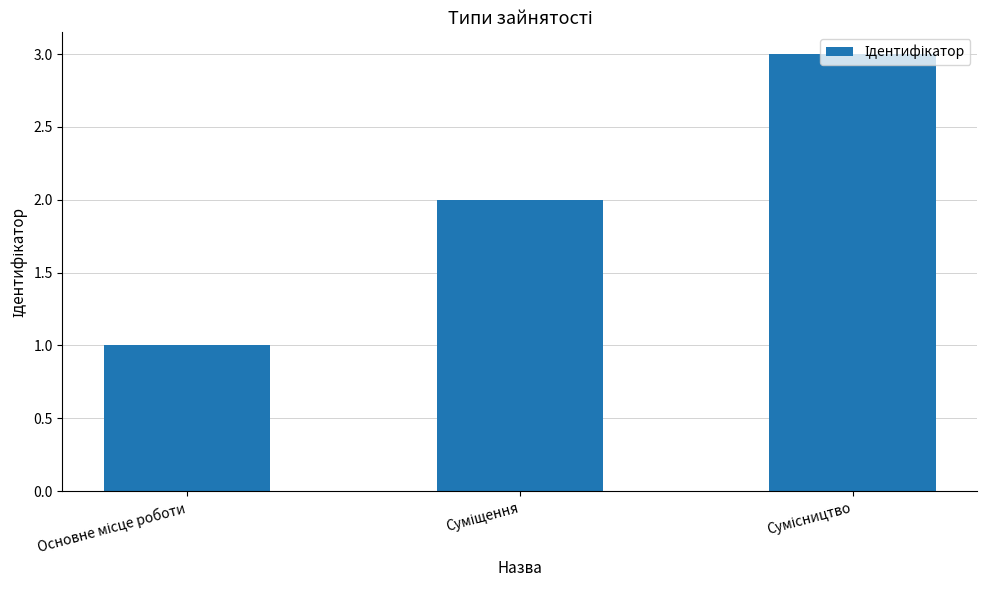

What is the smallest value displayed?

1